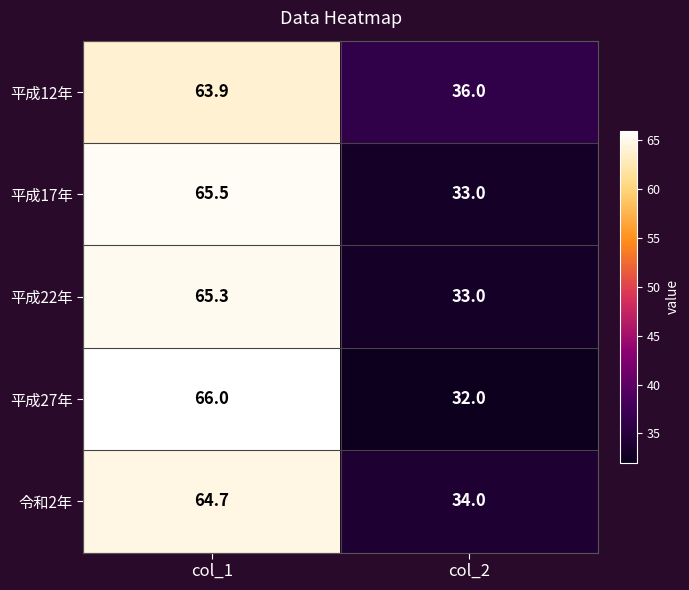

Which label corresponds to the largest value in the chart?

col_1